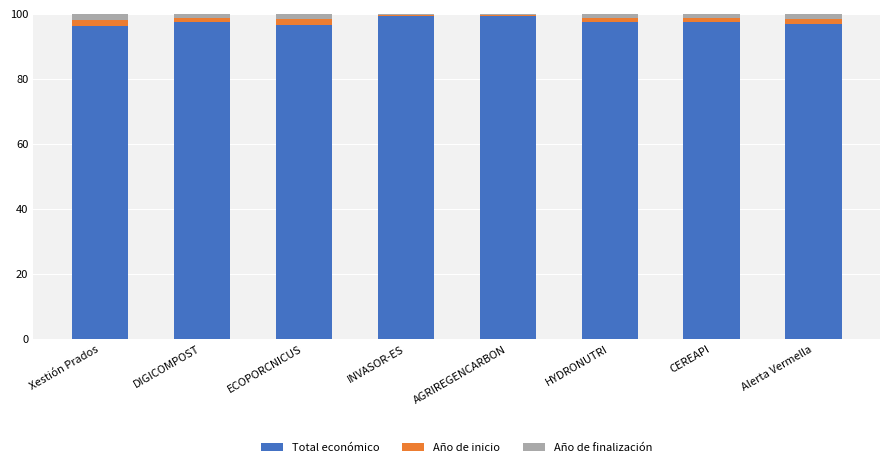

The Total económico series shows 97.4 at HYDRONUTRI. True or false?

True